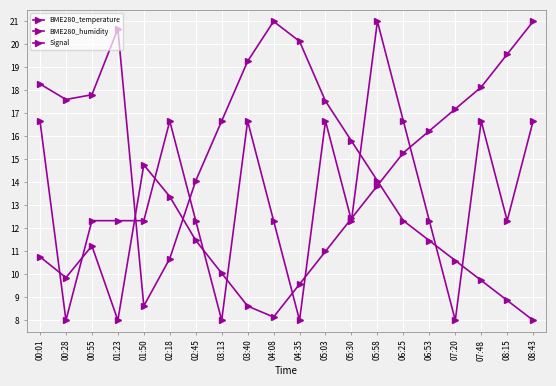

How many data points in BME280_temperature are above 12?

10